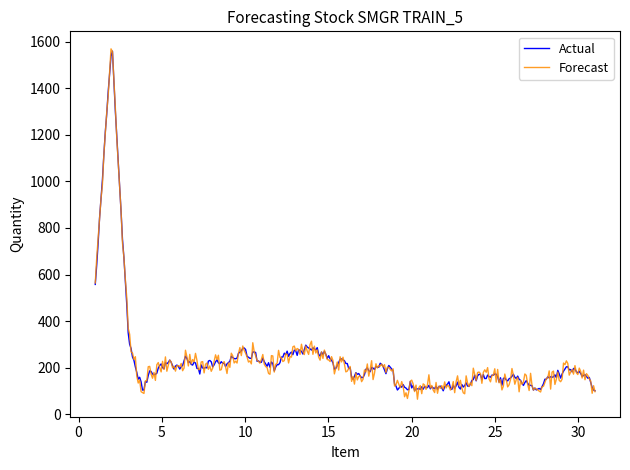

At how many categories does at least one series exceed 602?

20